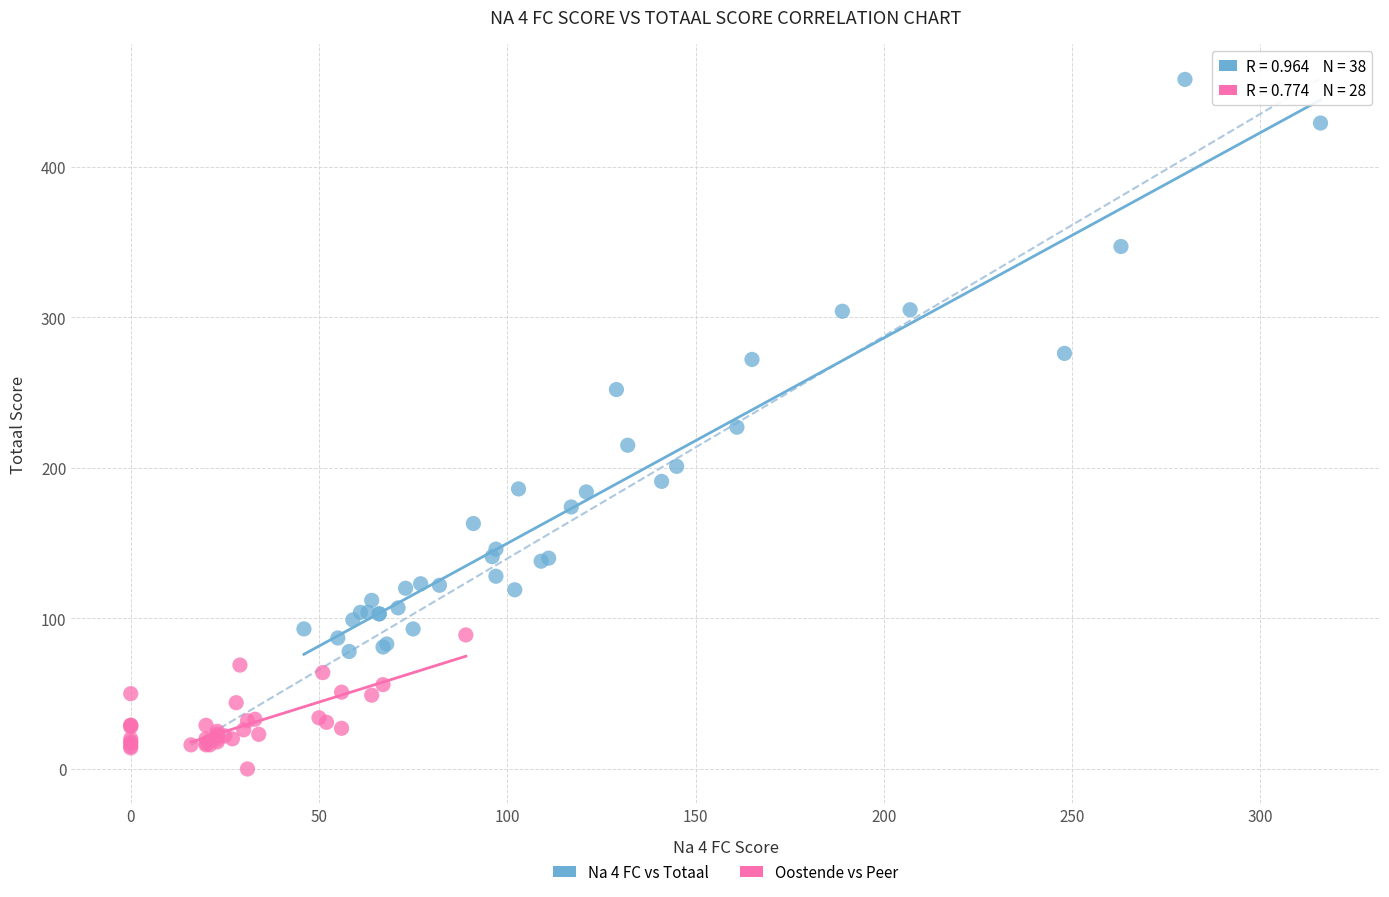

Which series reaches the maximum Y coordinate?

Na 4 FC vs Totaal